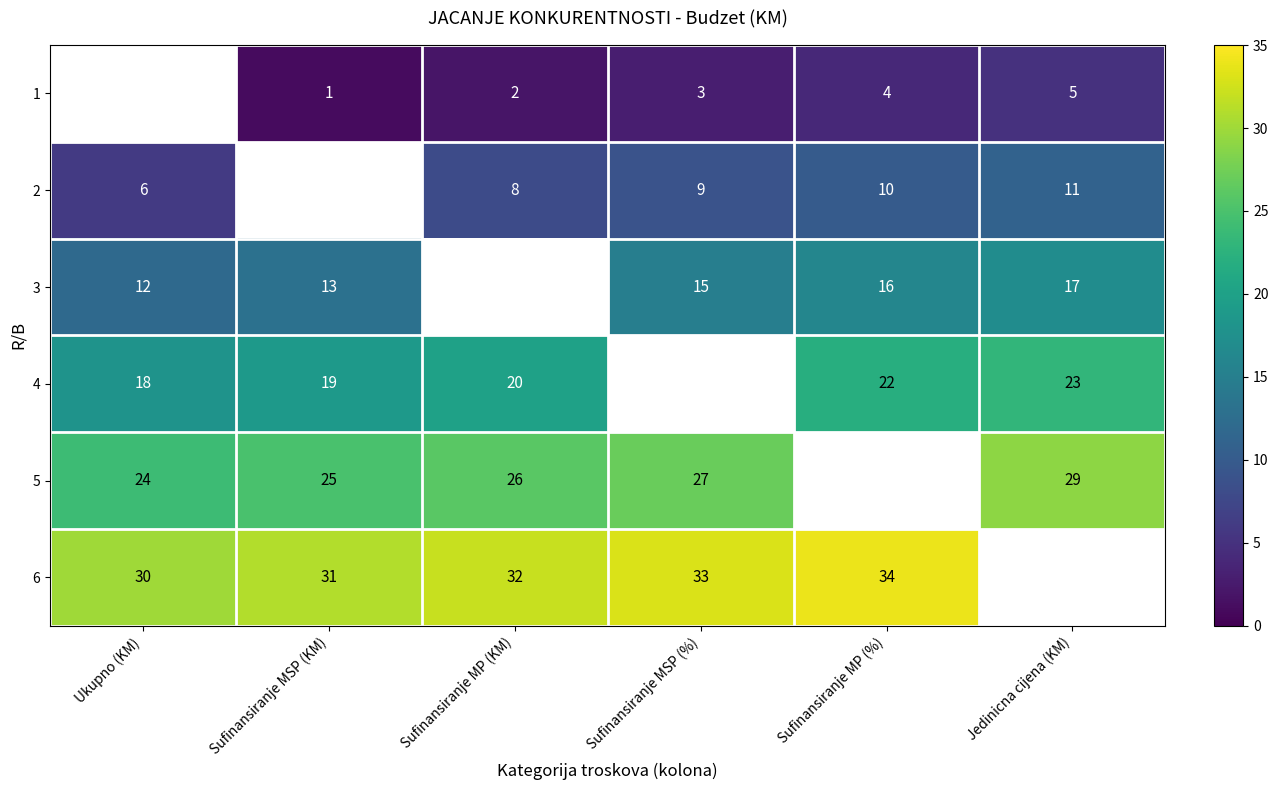

What is the sum of the 2 values at Jedinicna cijena (KM) and Sufinansiranje MP (%)?

21